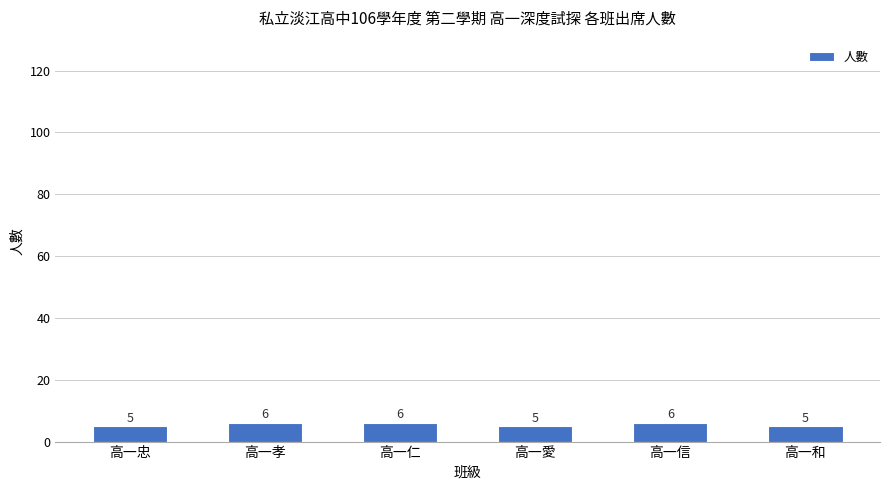

What is the sum of the values at 高一愛 and 高一忠?

10